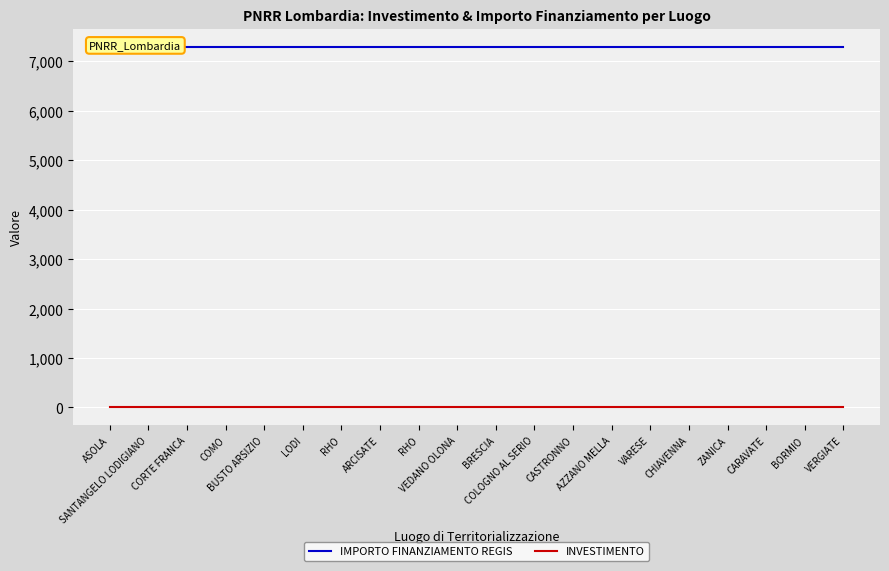

Count the number of categories in the chart.

20